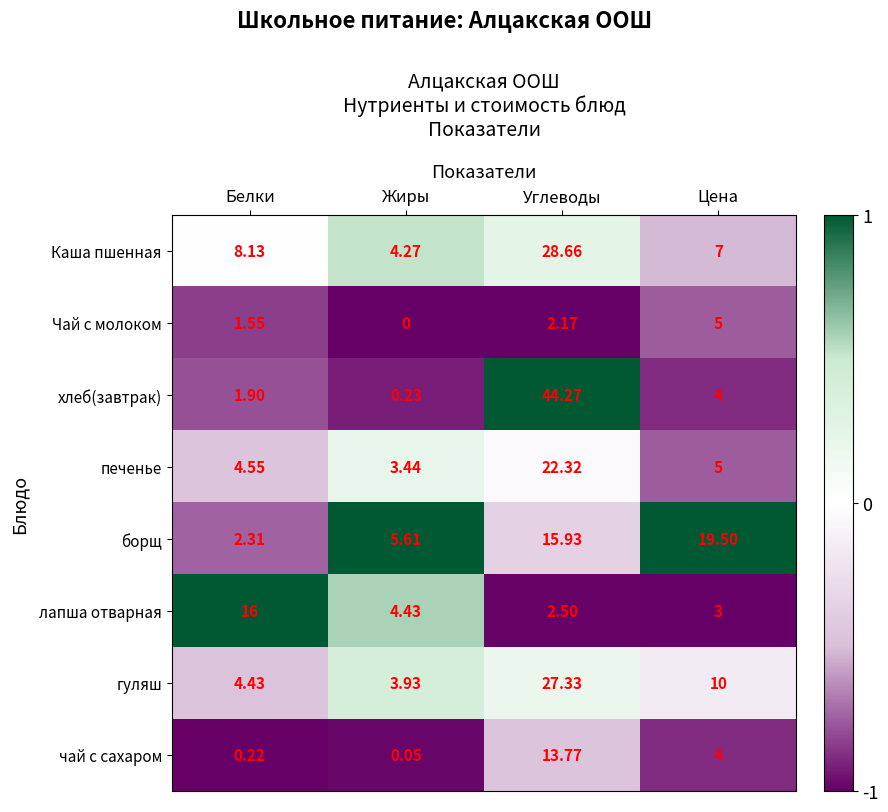

How many data points in борщ are less than 15?

2